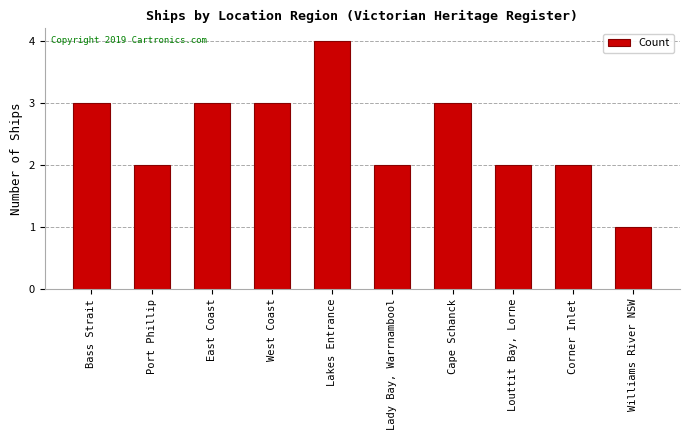

What is the label of the 7th bar from the right?

West Coast